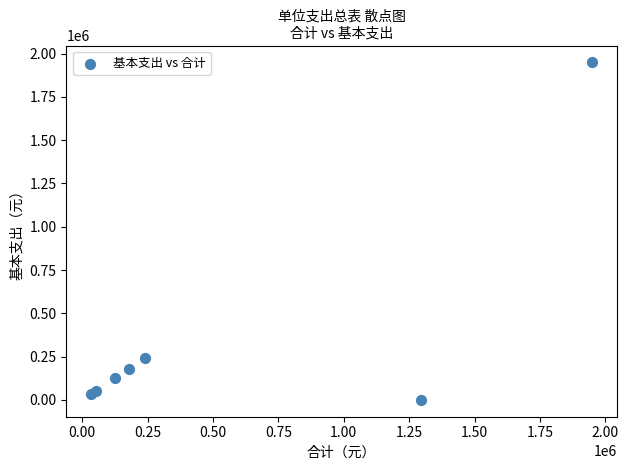

What Y value in the scatter plot is closest to 974641?

239058.7